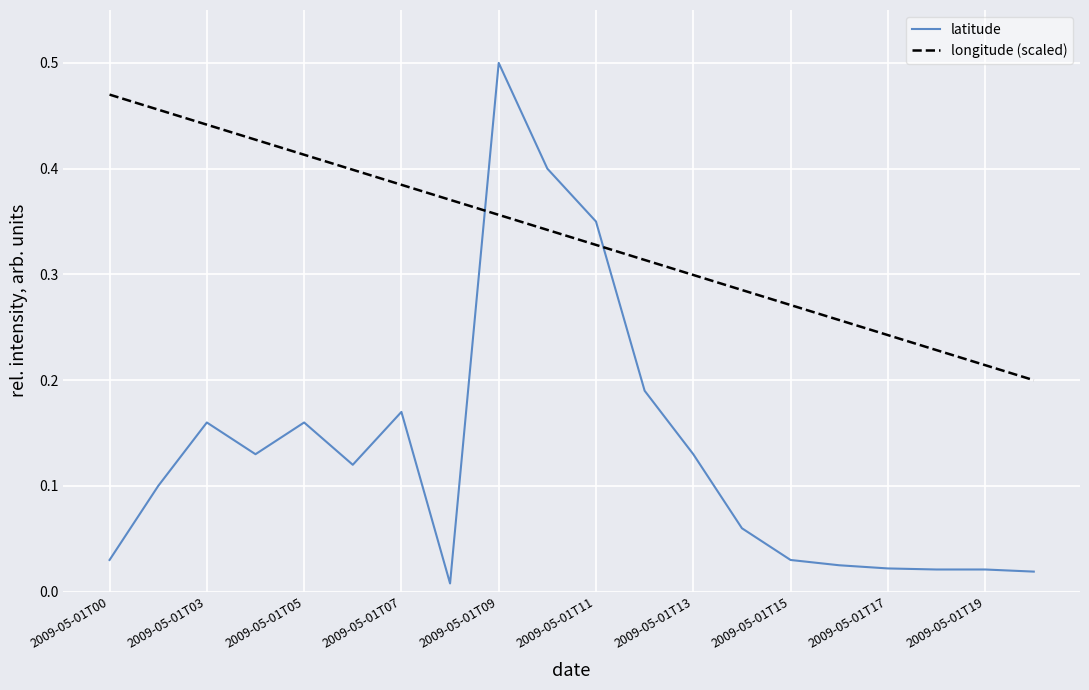

What is the sum of all longitude (scaled) values?

6.7